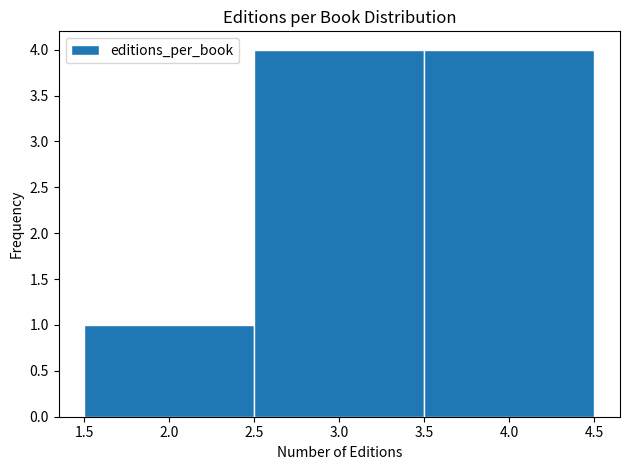

How tall is the bar that spans 2.5 to 3.5 on the x-axis? The values are not printed on the chart, so give them approximately, as read against the axis.

4